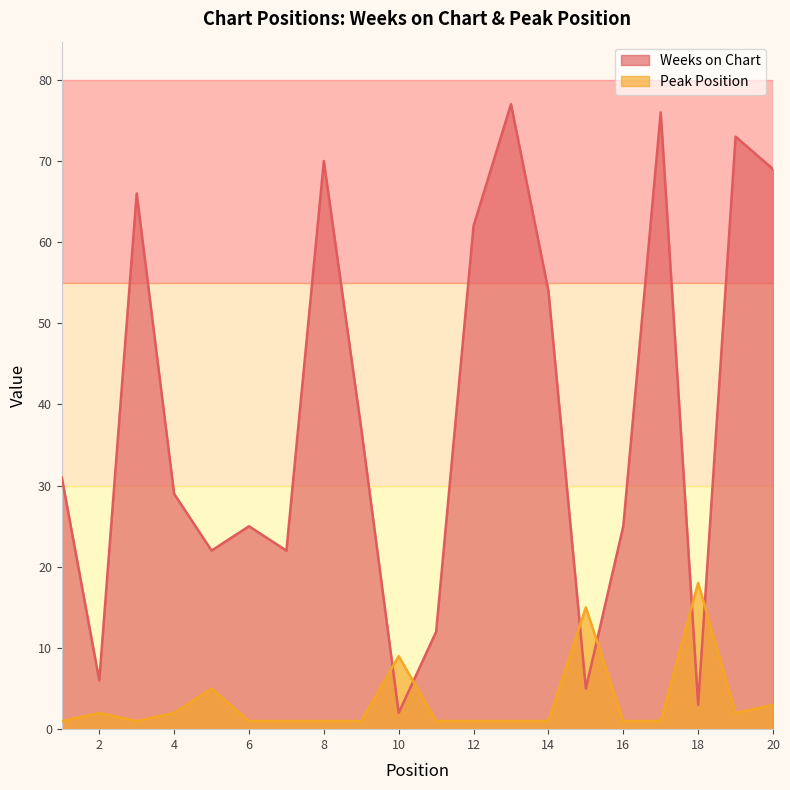

At which category does the chart reach its peak across all series?

13